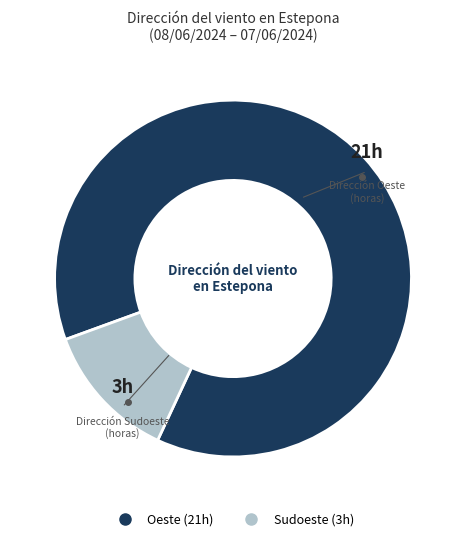

Between Oeste and Sudoeste, which is larger?

Oeste